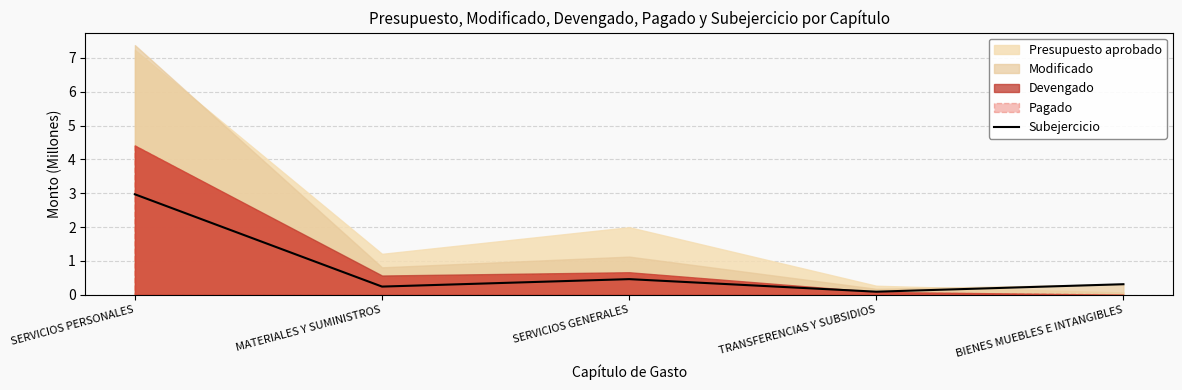

What is the maximum value for Subejercicio?

3.0